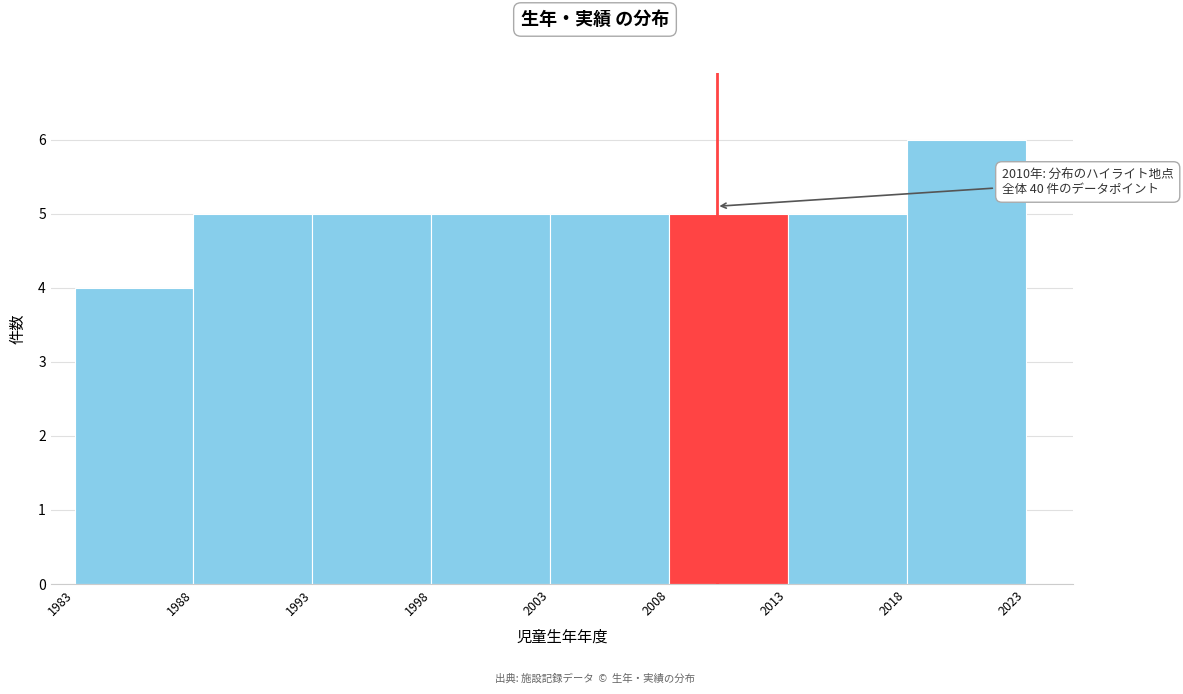

Which range on the x-axis has the tallest bar?

2018 to 2023